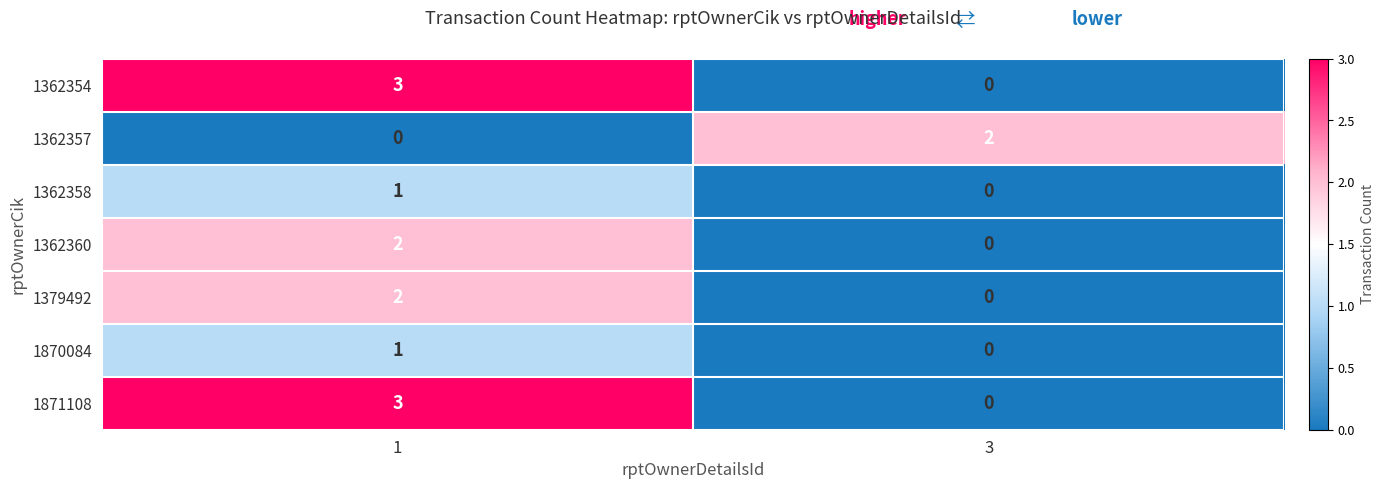

Is it true that 1379492 equals -1 at 3?

False